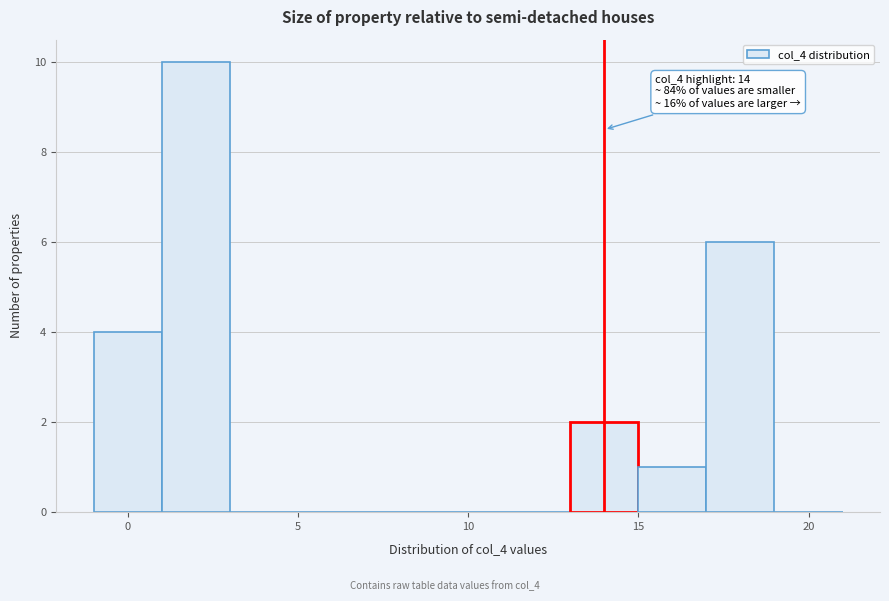

Over which range of the x-axis is the bar tallest?

1 to 3